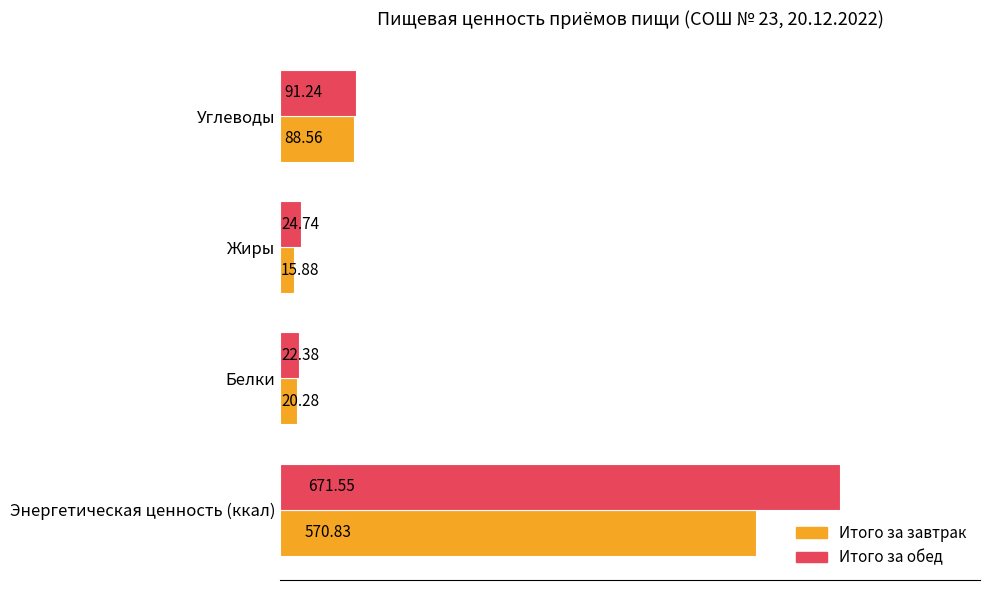

What is the sum of the Итого за завтрак values at Белки and Углеводы?

108.8